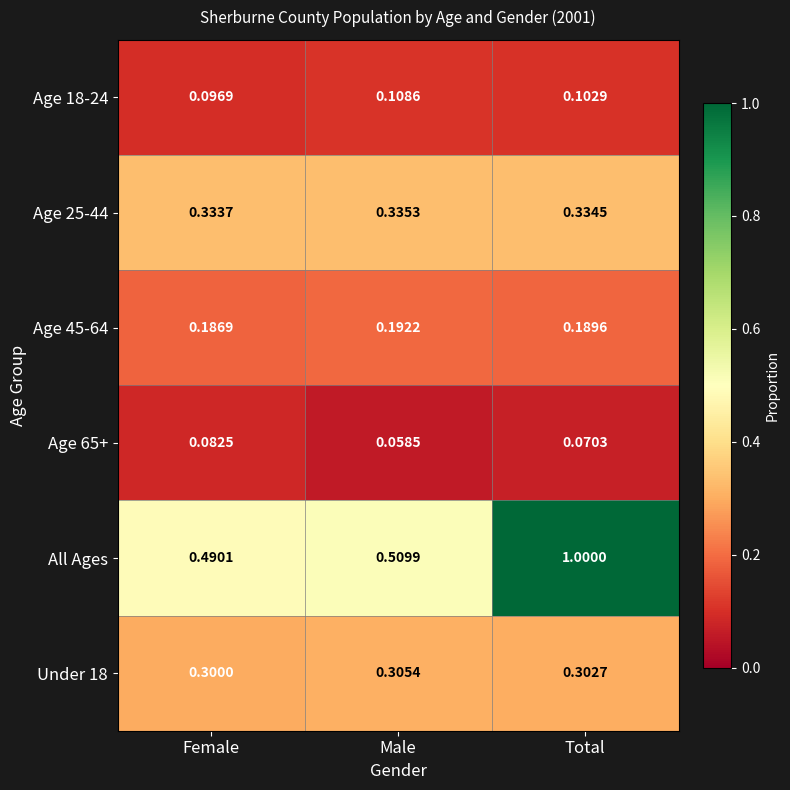

At which category does the chart reach its minimum across all series?

Male